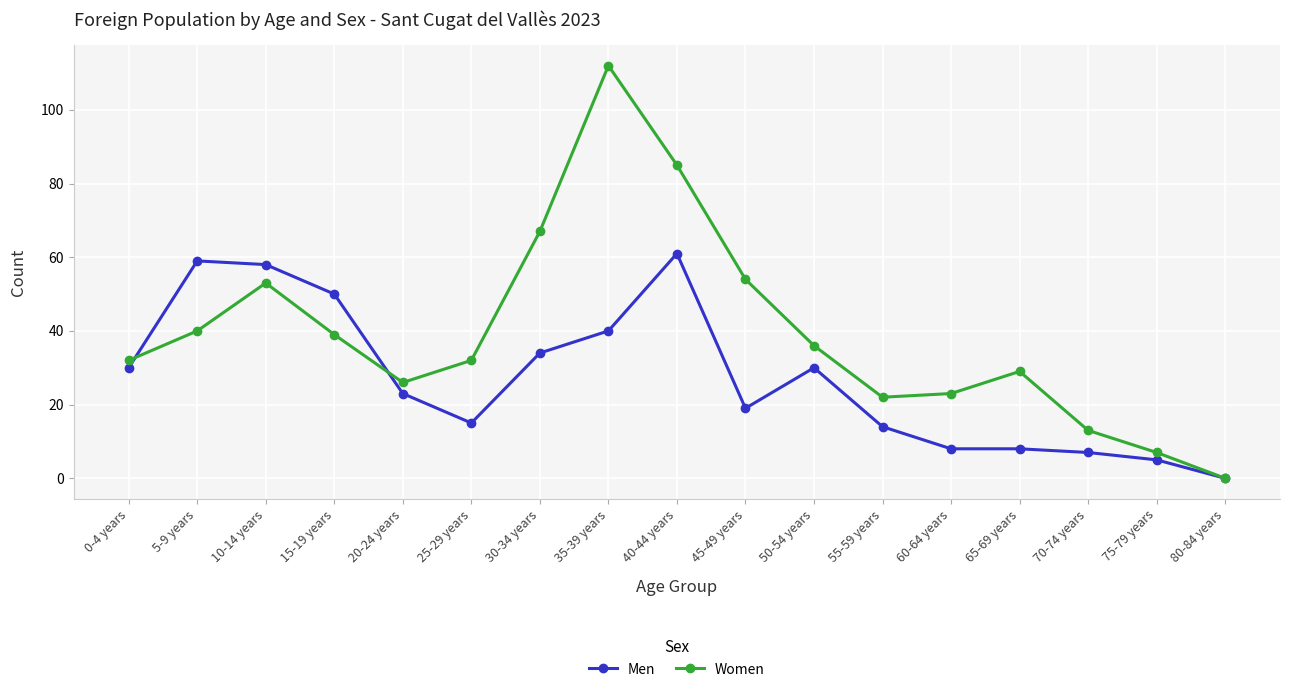

Is the value of Women at 10-14 years greater than the value of Men at 80-84 years?

Yes